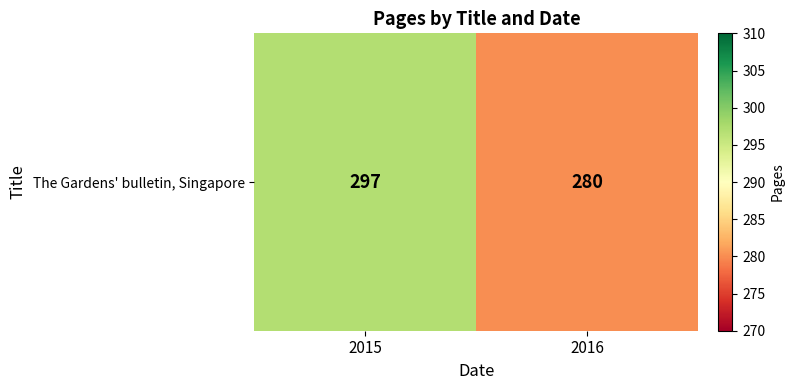

What is the approximate value at 2016, to the nearest 10?

280